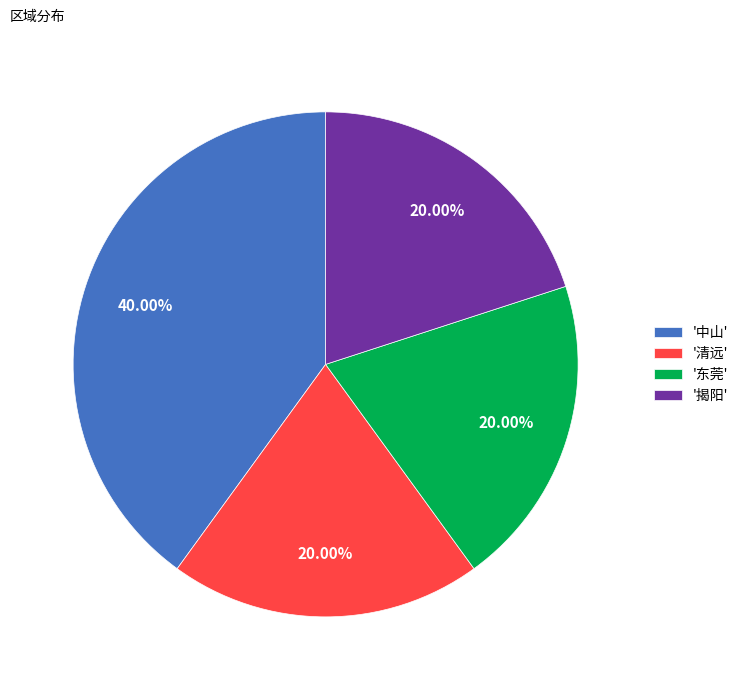

Combined, do '中山' and '清远' account for over 50%?

Yes